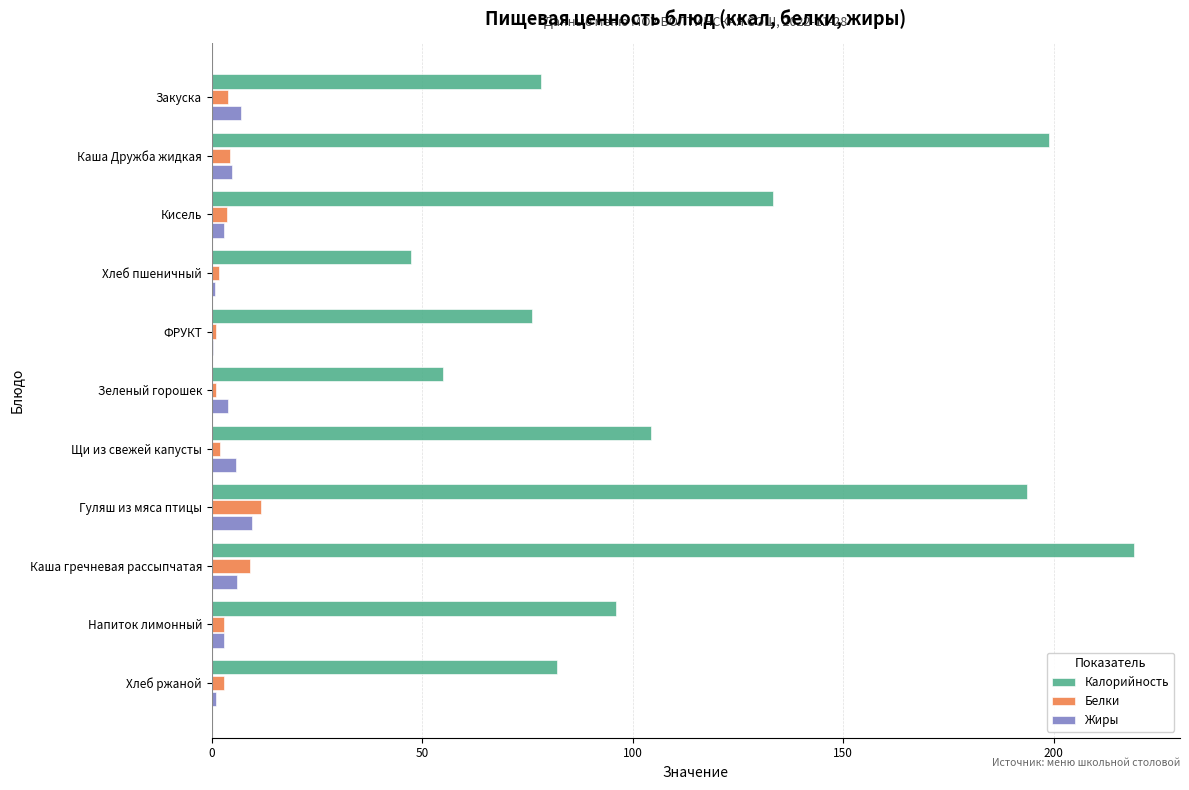

Which series changed the most between Хлеб пшеничный and ФРУКТ?

Калорийность